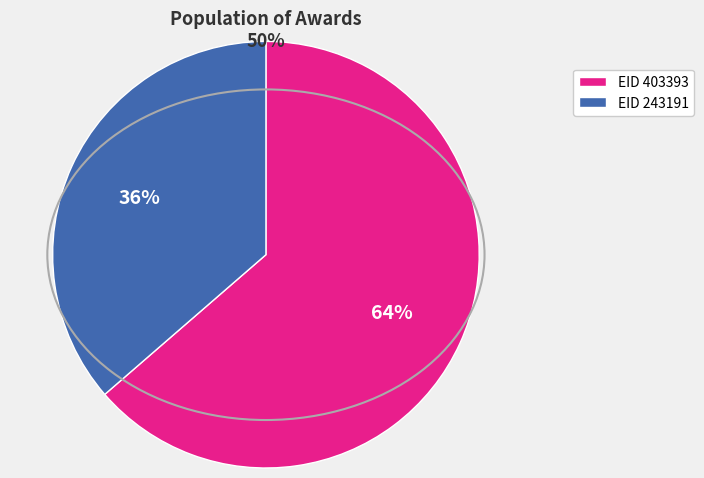

To the nearest percent, what is the average slice percentage?

50%